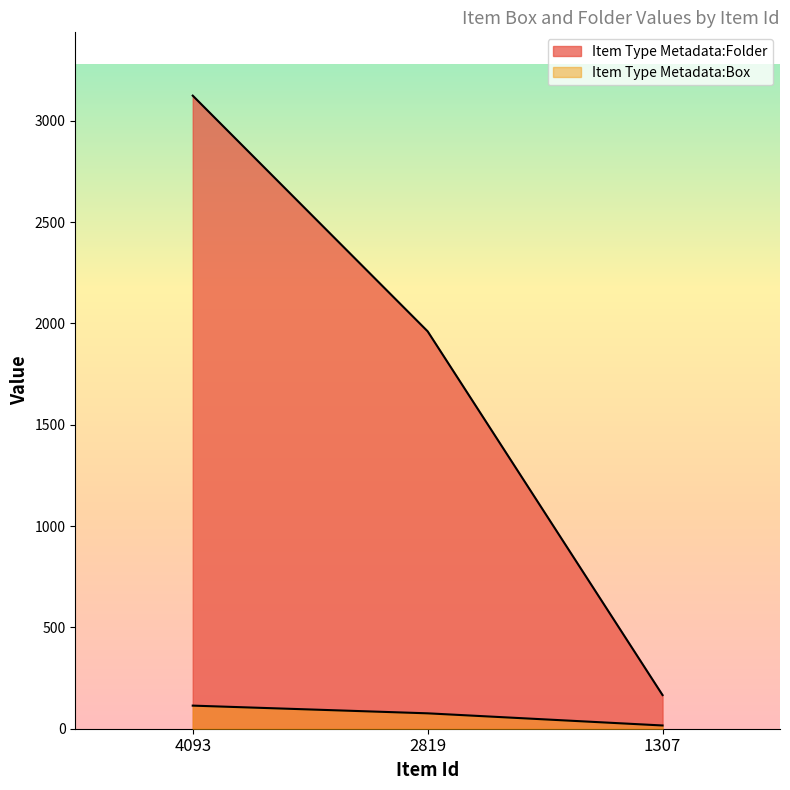

Which label corresponds to the smallest value in the chart?

1307